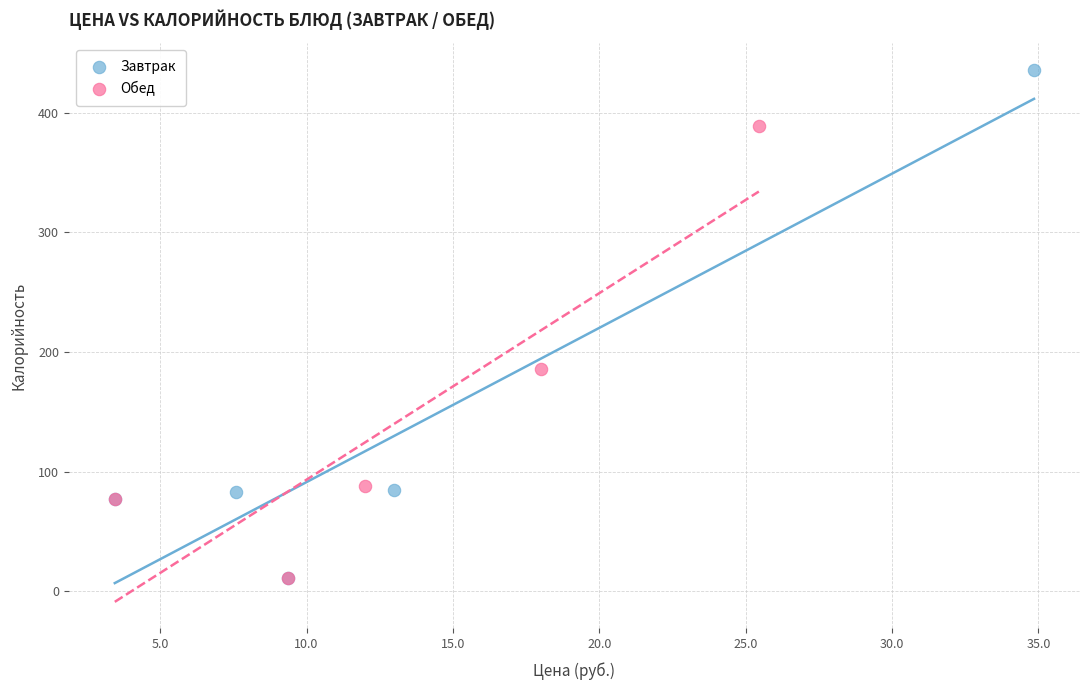

What are all the series names shown in the legend?

Завтрак, Обед